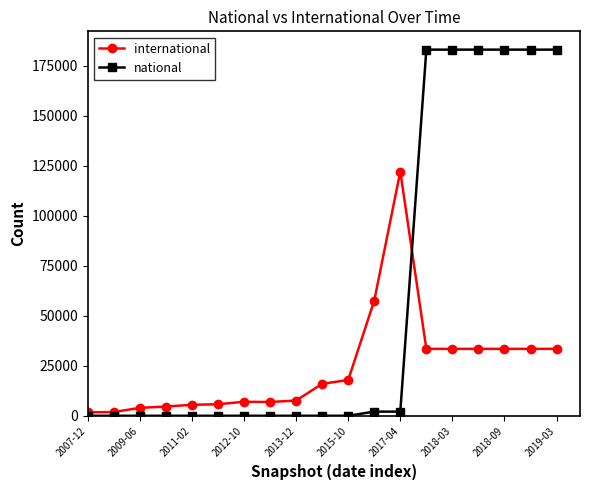

Which series has the largest range (max minus min)?

national